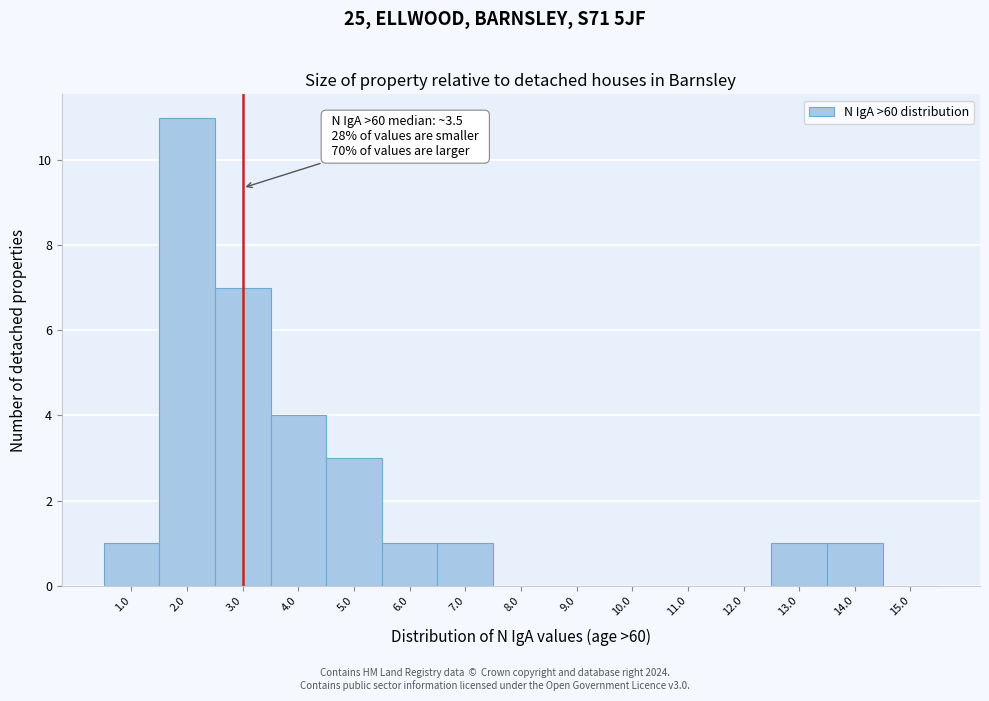

Reading left to right, extract all data points from this chart.

1.0=1	2.0=11	3.0=7	4.0=4	5.0=3	6.0=1	7.0=1	8.0=0	9.0=0	10.0=0	11.0=0	12.0=0	13.0=1	14.0=1	15.0=0